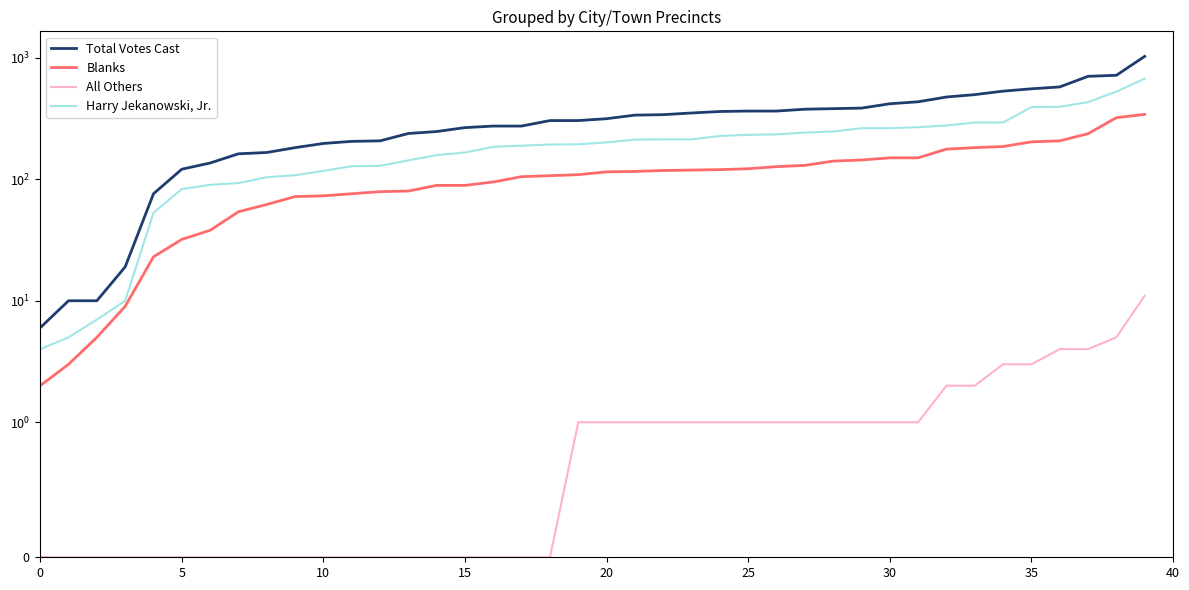

The value of Blanks at 14 is 43. True or false?

False